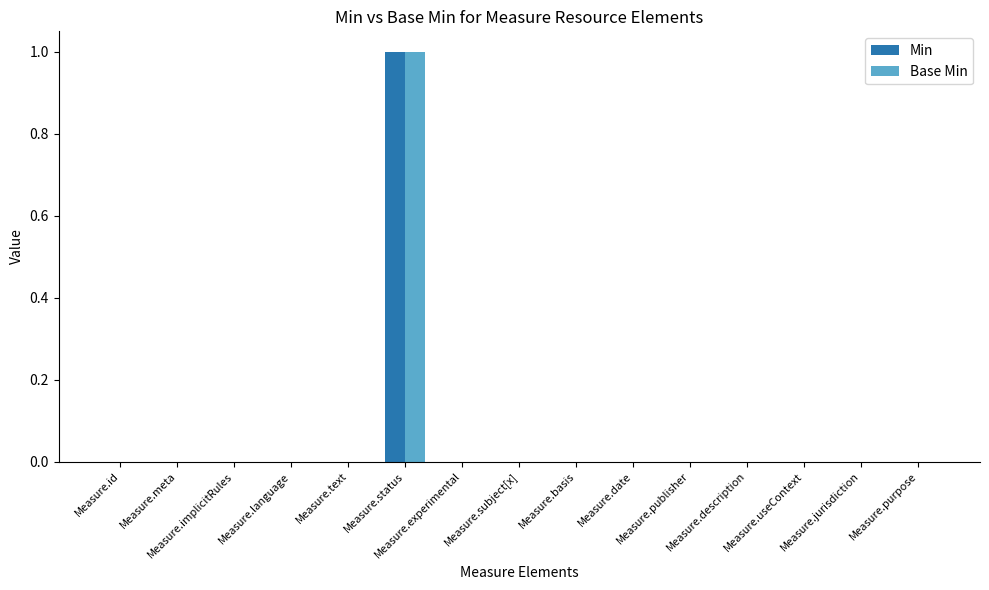

Reading left to right, transcribe all the data shown in this chart.

Min: 0	0	0	0	0	1	0	0	0	0	0	0	0	0	0
Base Min: 0	0	0	0	0	1	0	0	0	0	0	0	0	0	0